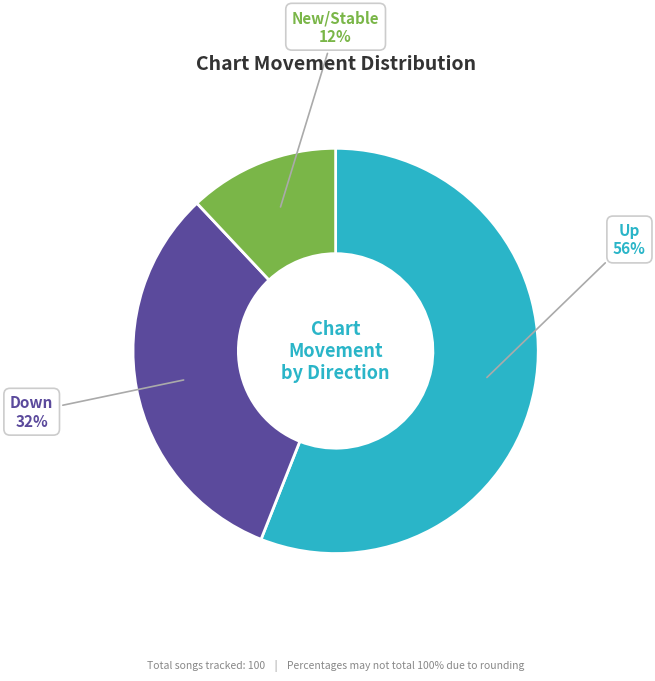

To the nearest percent, what is the difference between the largest and smallest slice percentages?

44%